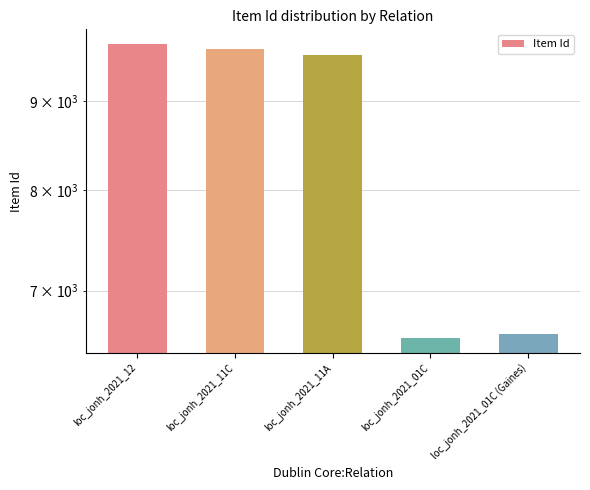

Where is the data nearest to the value 8138?

loc_jonh_2021_11A